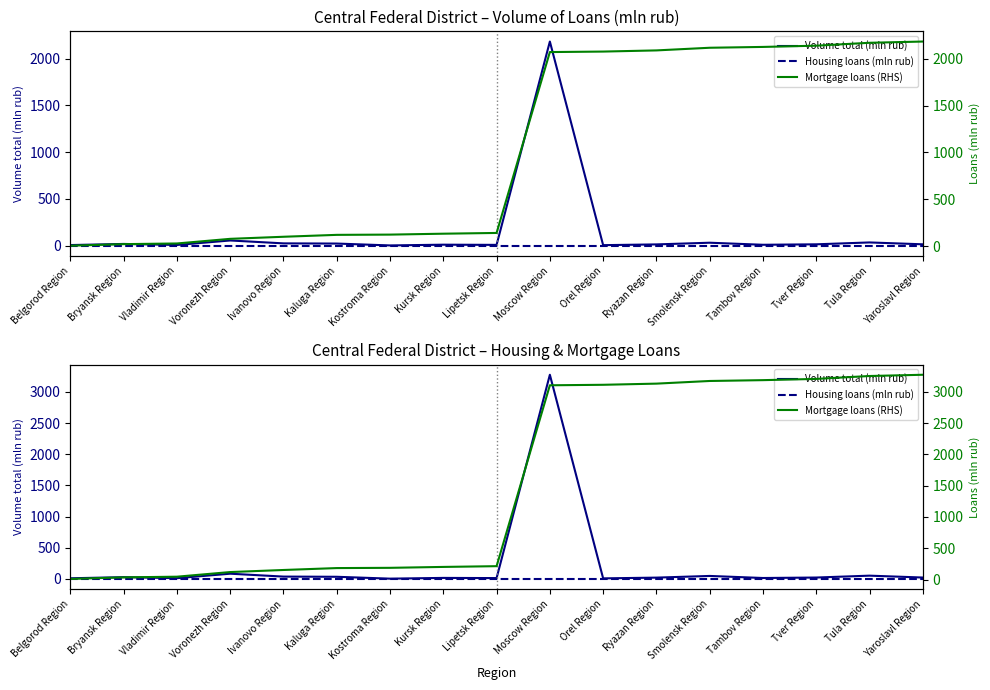

What is the difference between the Mortgage loans (RHS) values at Smolensk Region and Moscow Region?

68.9